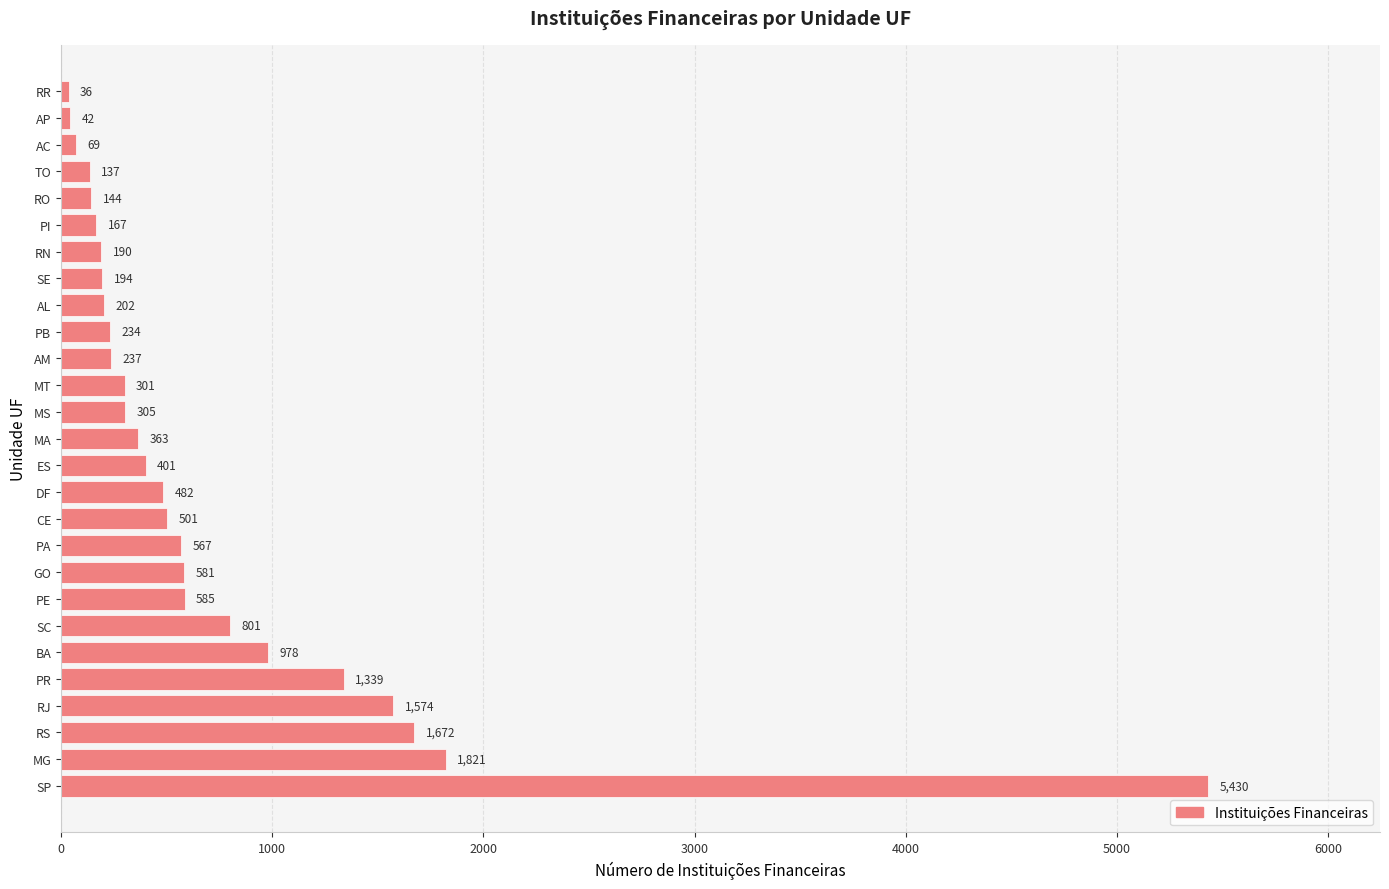

What is the sum of all values?

19353